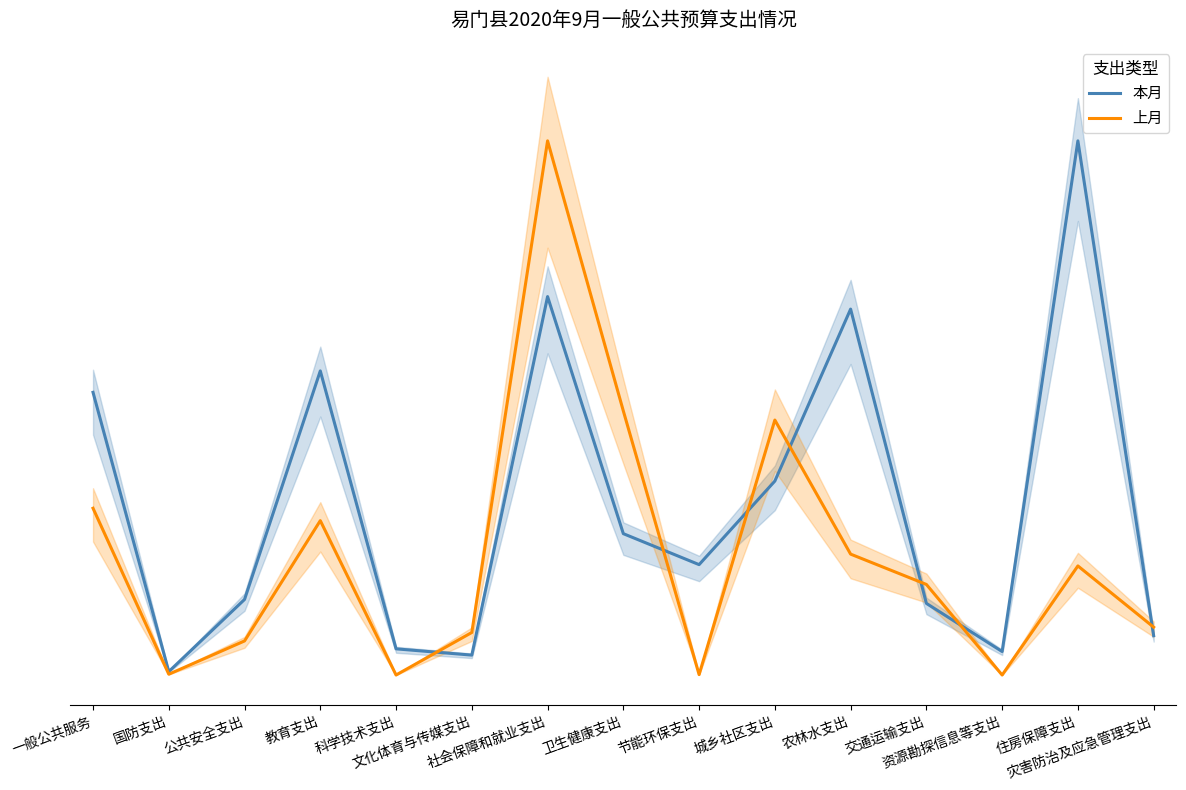

At which category does the chart reach its minimum across all series?

科学技术支出